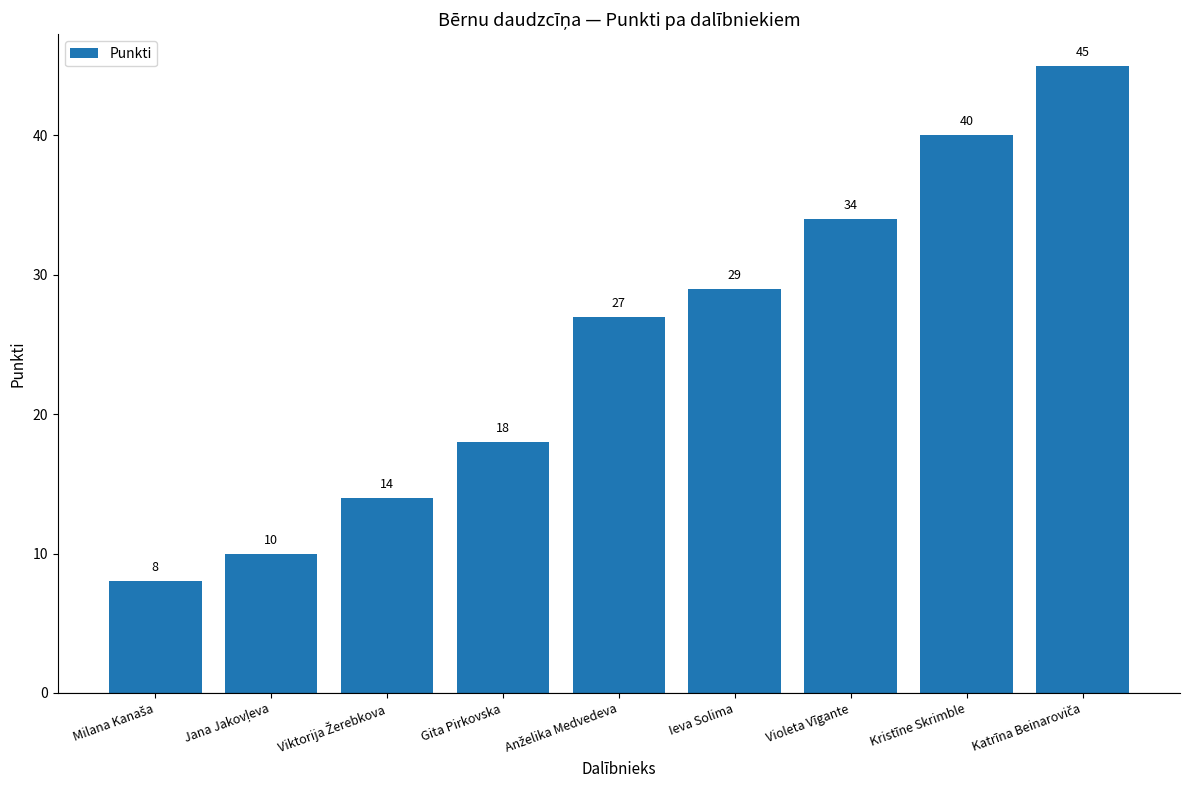

What is the smallest value displayed?

8